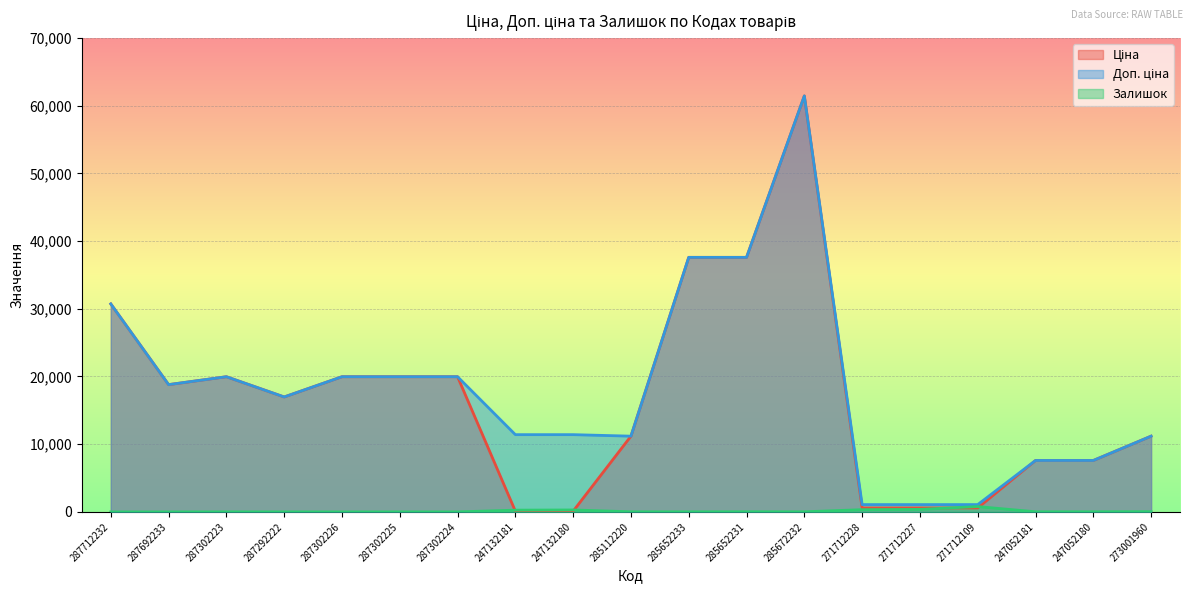

How many intersections are there between Ціна and Залишок?

4